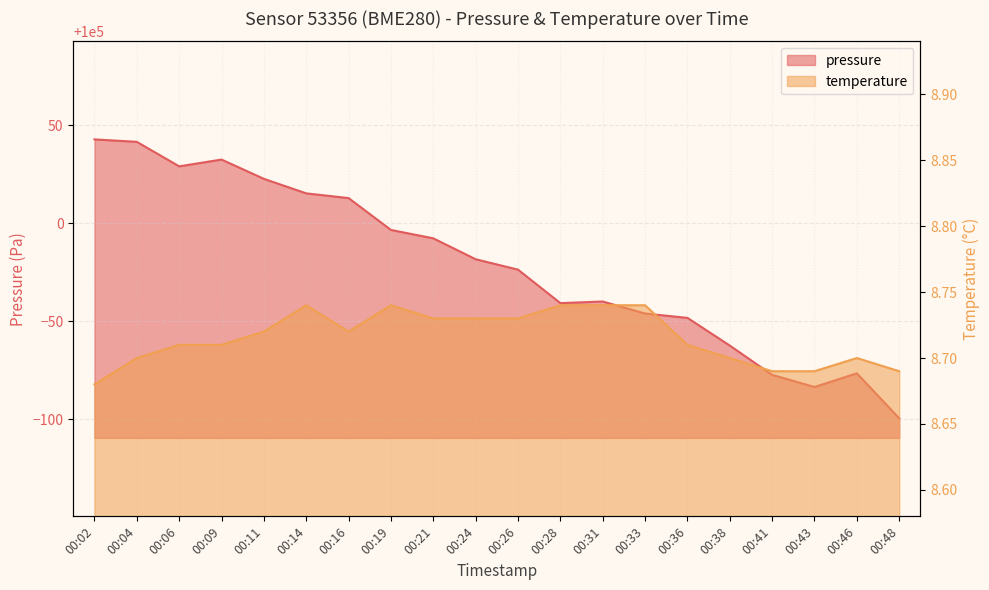

How many interior local valleys does the temperature series have?

1